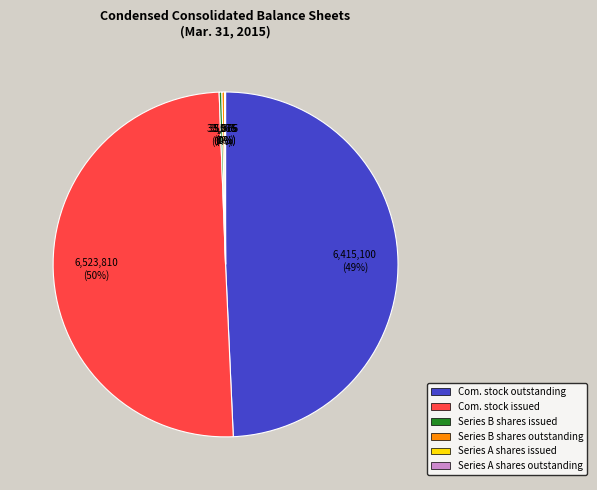

What is the largest slice in the pie chart?

Com. stock issued